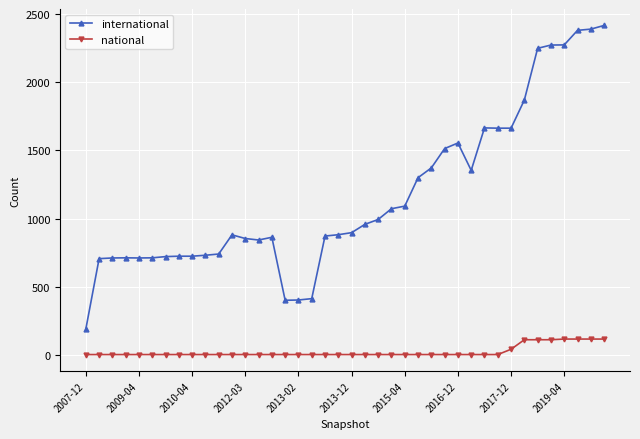

Rank the series by their average value, from lowest to highest.

national, international